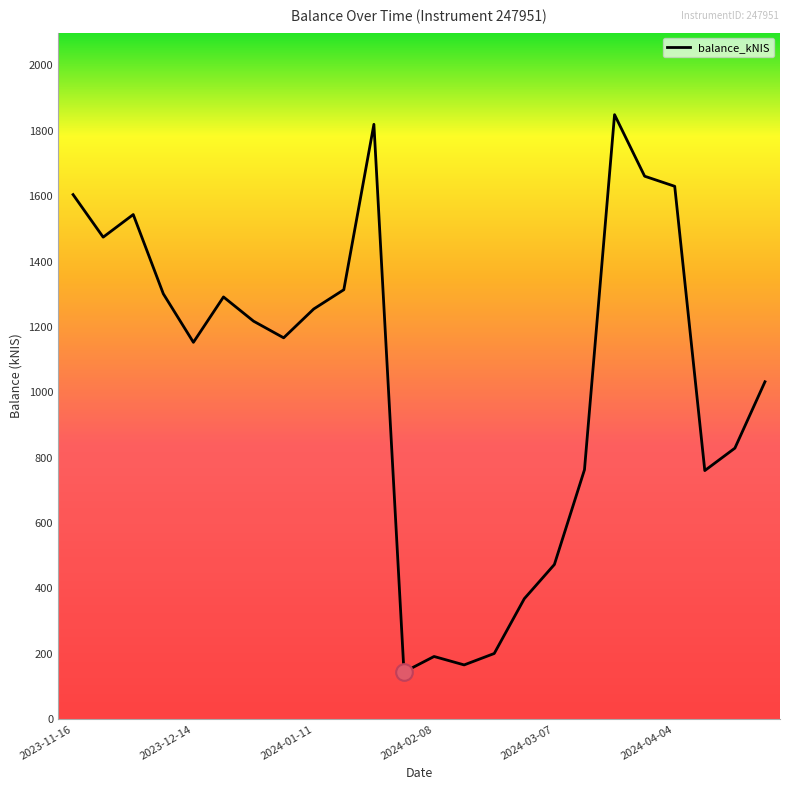

What is the greatest value displayed?

1849.2